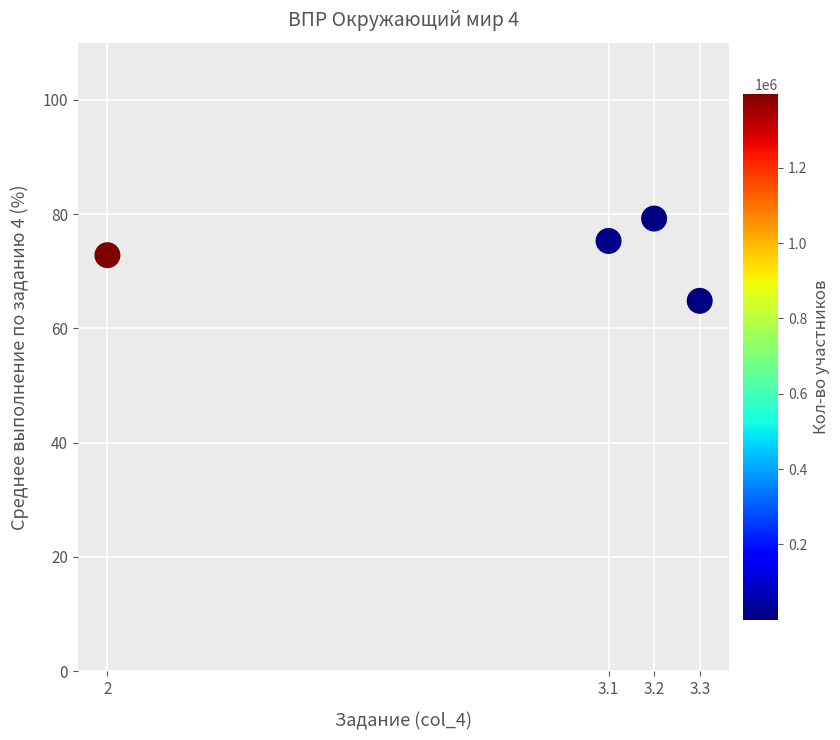

What is the average X value?

2.9